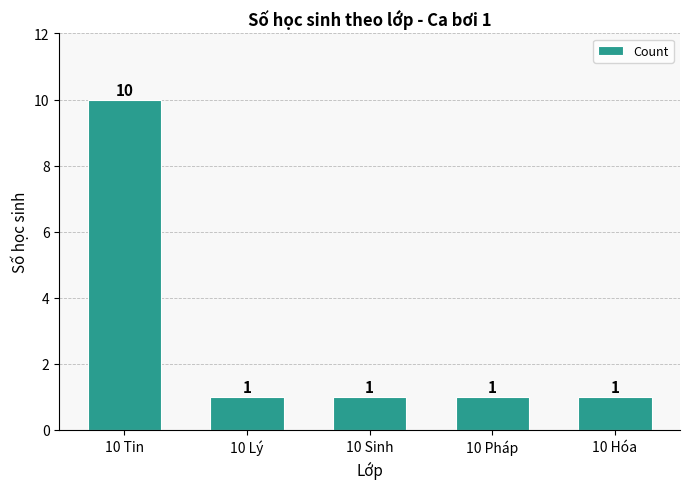

How many bars are there in total?

5